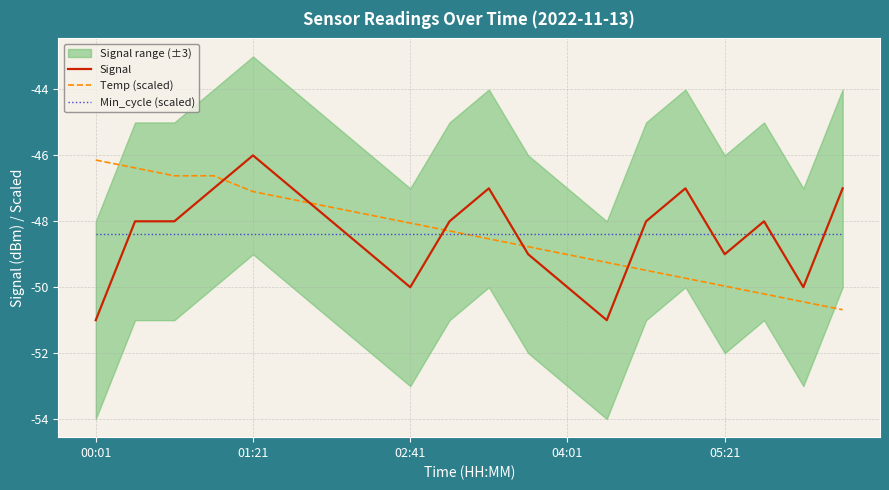

The Min_cycle (scaled) series shows -48.4 at 01:21. True or false?

True